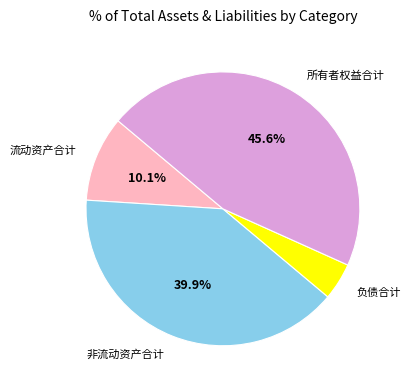

Count the number of slices in the pie.

4